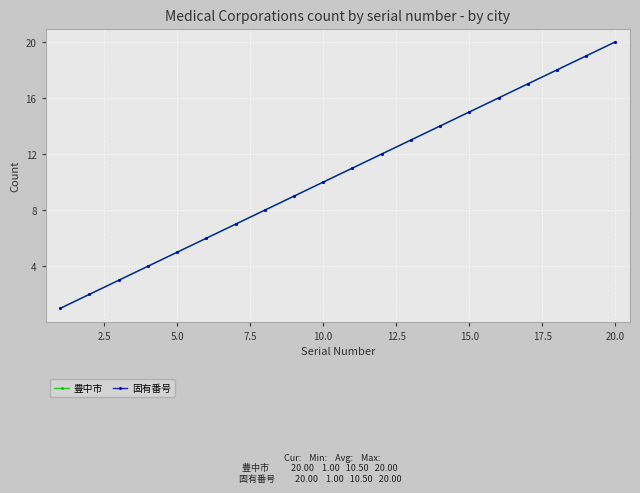

True or false: 固有番号 has more than 0 points higher than both neighbors.

False